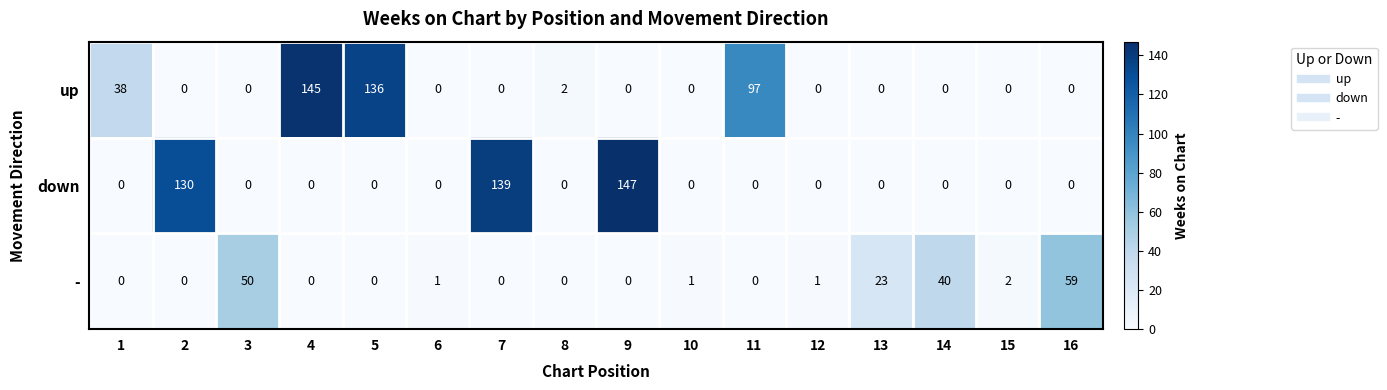

At which category does the chart reach its peak across all series?

9